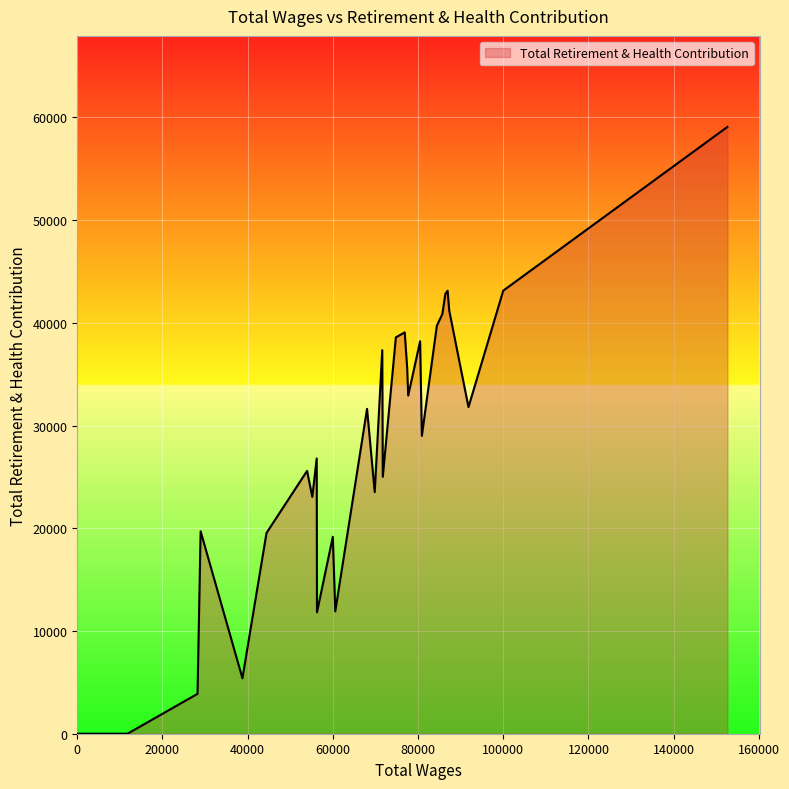

What is the greatest value displayed?

59083